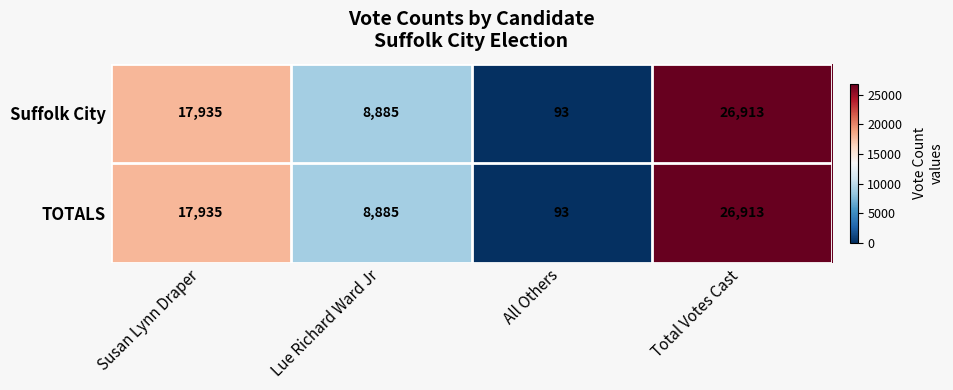

What is the sum of the Suffolk City values at All Others and Lue Richard Ward Jr?

8978